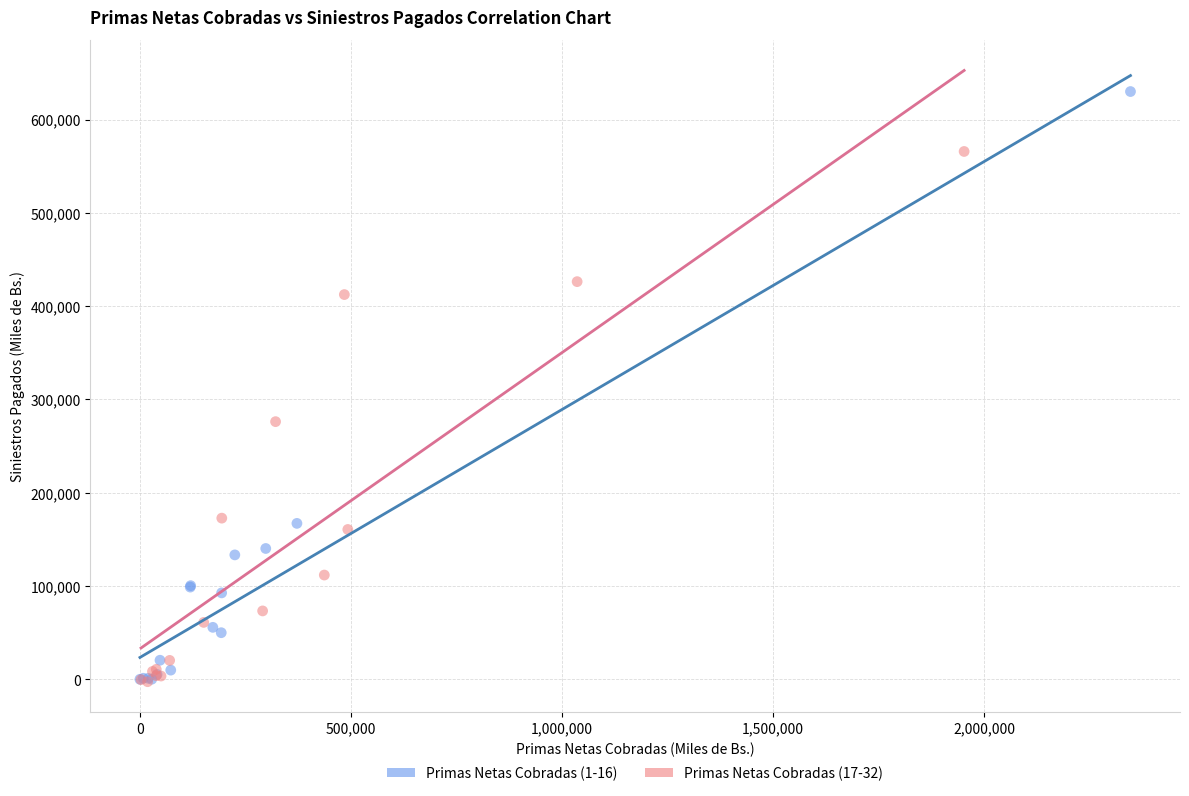

Which series reaches the maximum Y coordinate?

Primas Netas Cobradas (1-16)